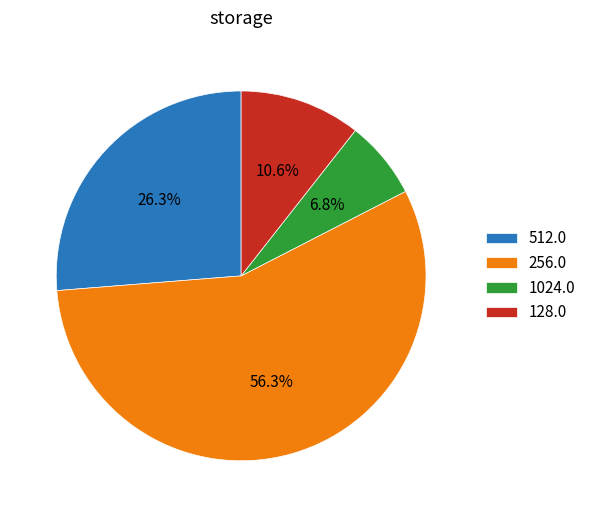

Approximately how many times larger is the value at 1024.0 compared to 512.0?

0.3